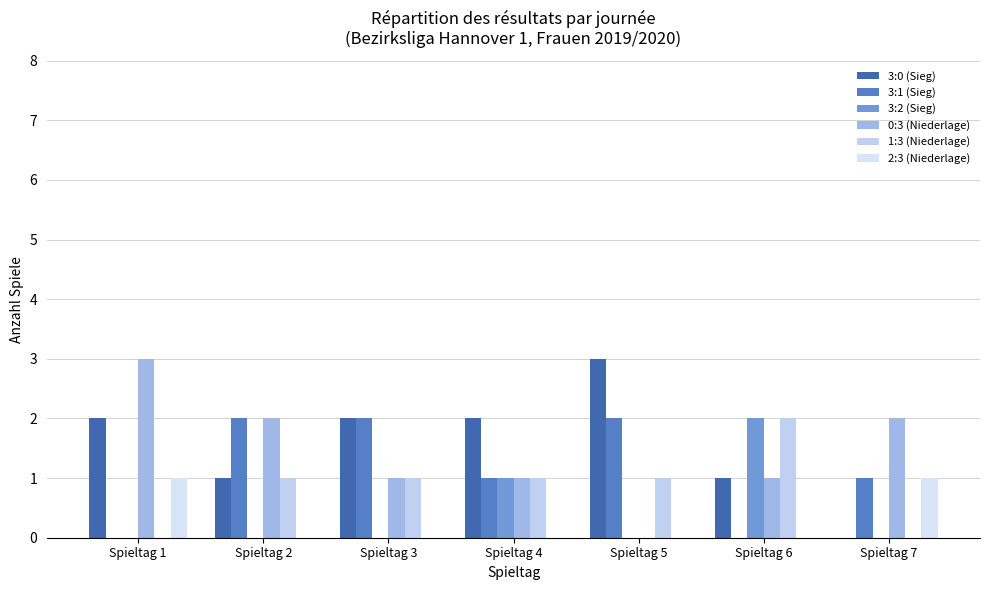

Are the bars horizontal?

No